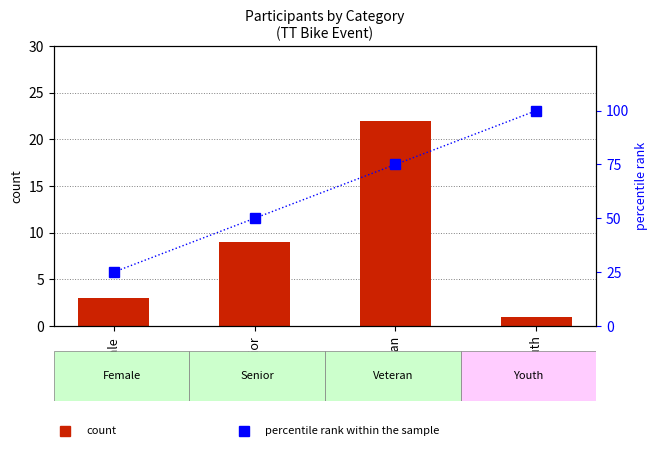

What is the sum of the count values at Senior and Female?

12